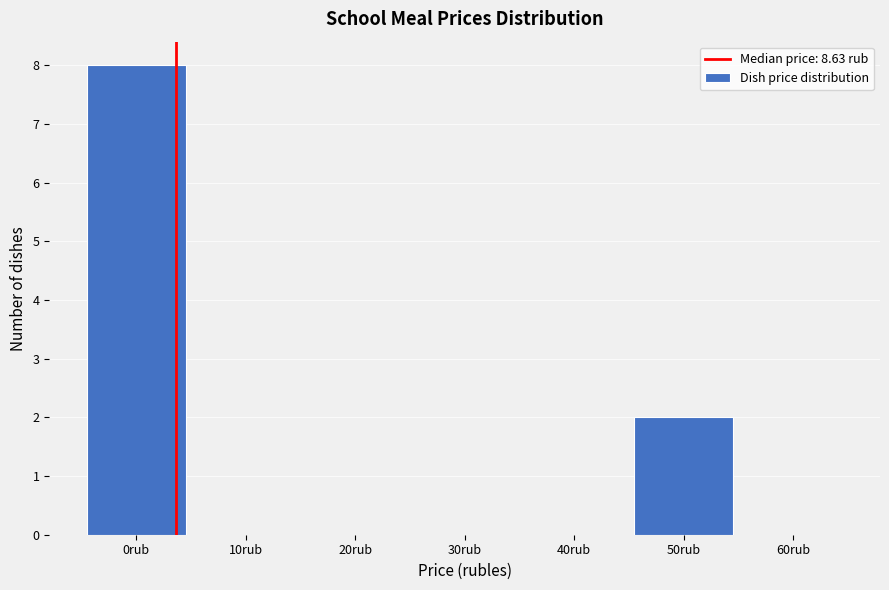

Reading left to right, transcribe all the data shown in this chart.

0rub=8	10rub=0	20rub=0	30rub=0	40rub=0	50rub=2	60rub=0